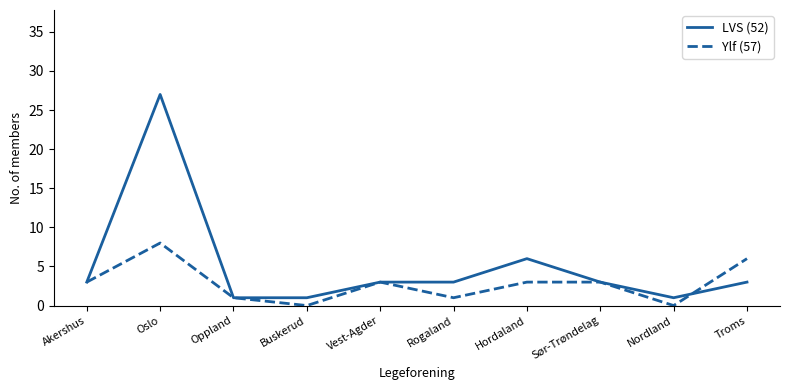

Rank the series by their maximum value, from highest to lowest.

LVS (52), Ylf (57)